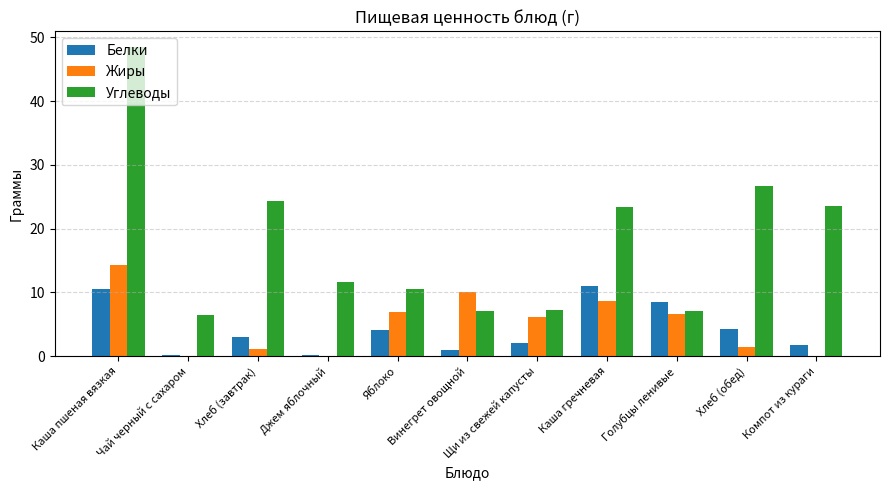

What is the spread (max minus min) of values at Хлеб (завтрак)?

23.2